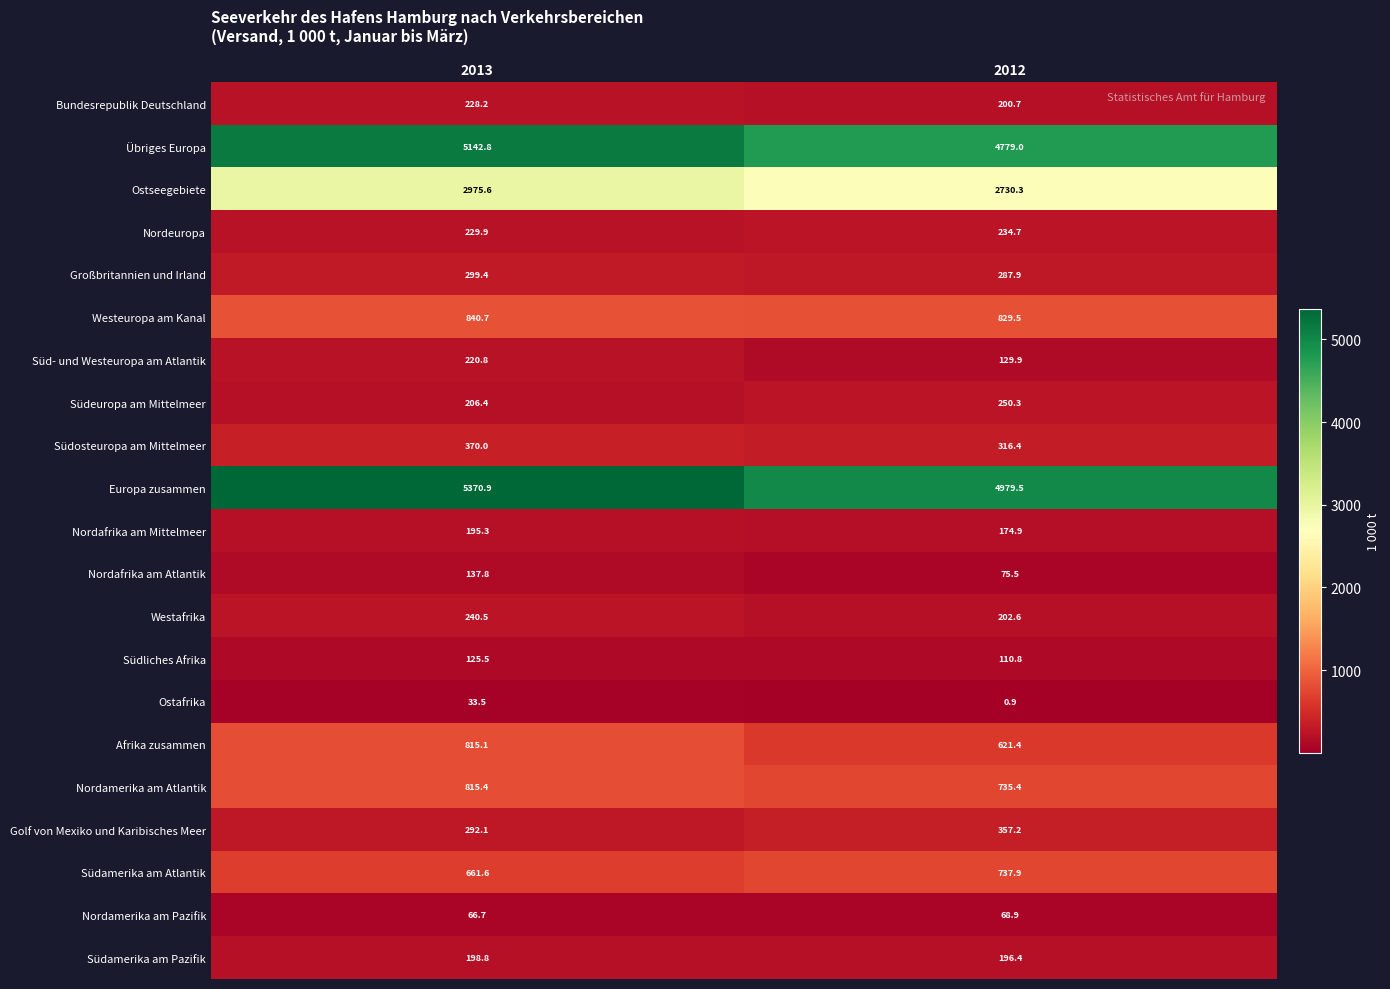

Which series has the widest spread of values?

Europa zusammen